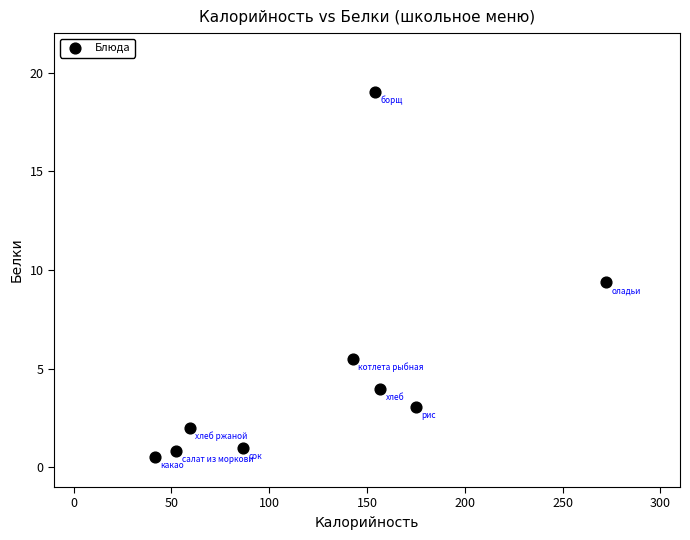

What Y value in the scatter plot is closest to 9?

9.4